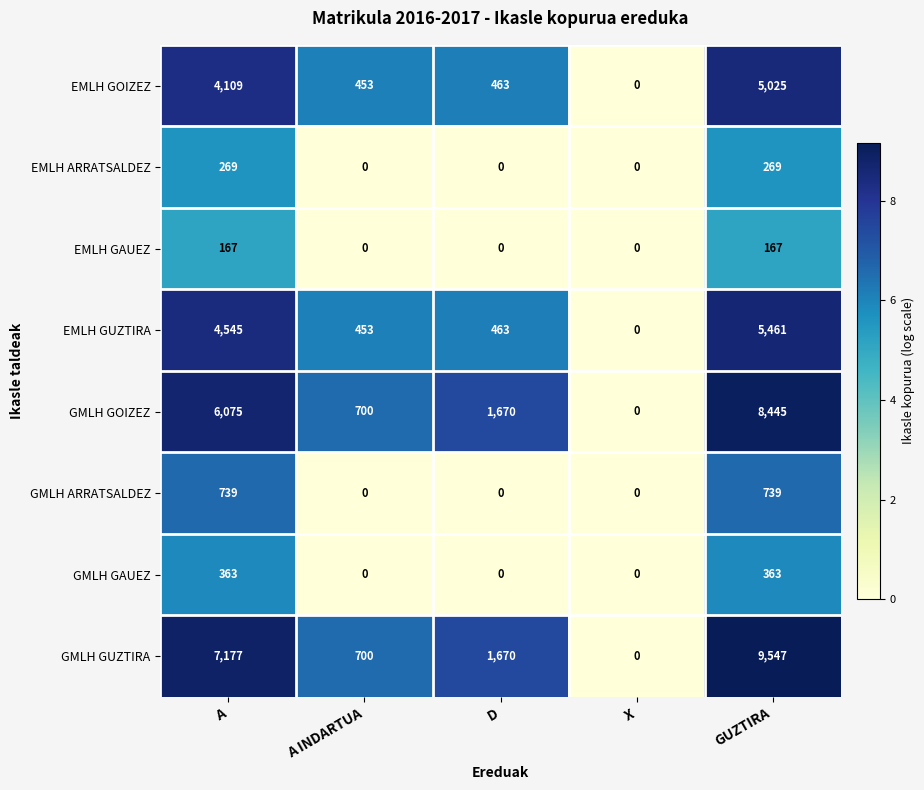

Rank the series at A from highest to lowest value.

GMLH GUZTIRA, GMLH GOIZEZ, EMLH GUZTIRA, EMLH GOIZEZ, GMLH ARRATSALDEZ, GMLH GAUEZ, EMLH ARRATSALDEZ, EMLH GAUEZ